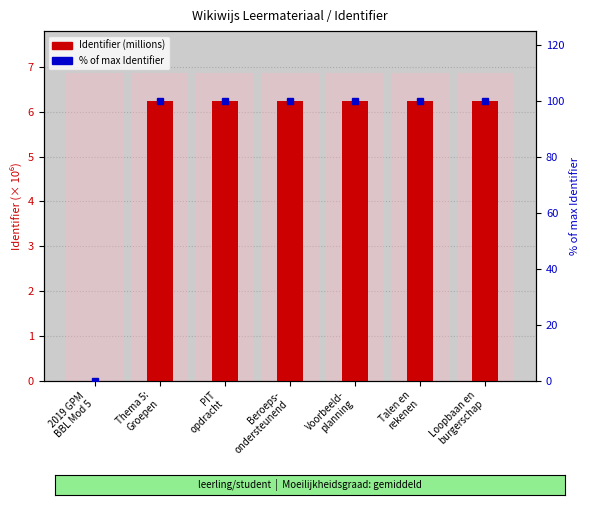

Read the Identifier (millions) value at Loopbaan en
burgerschap.

6.2